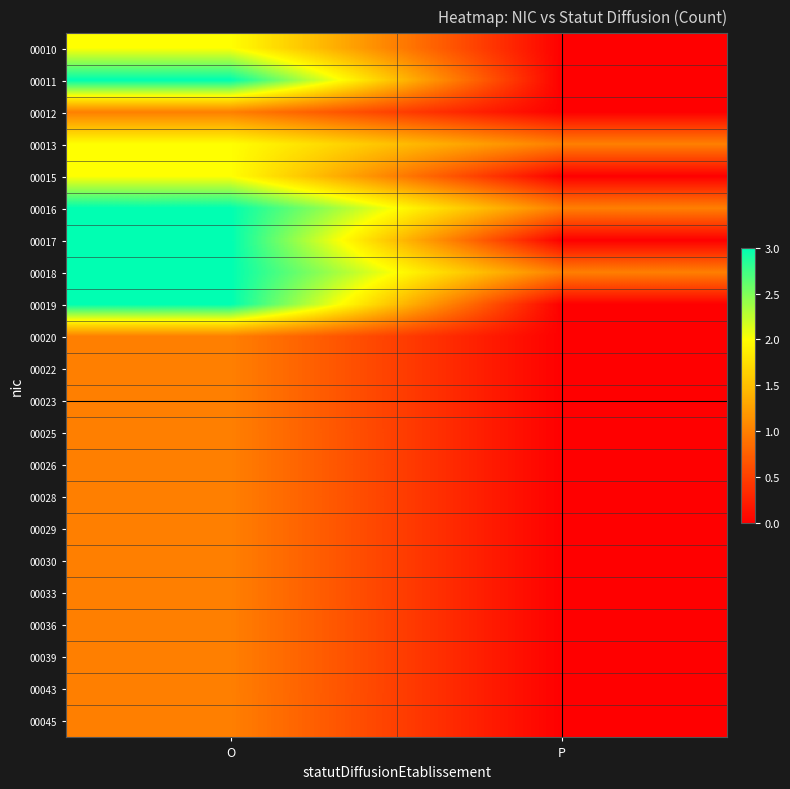

Which category has the lowest value across all series?

P